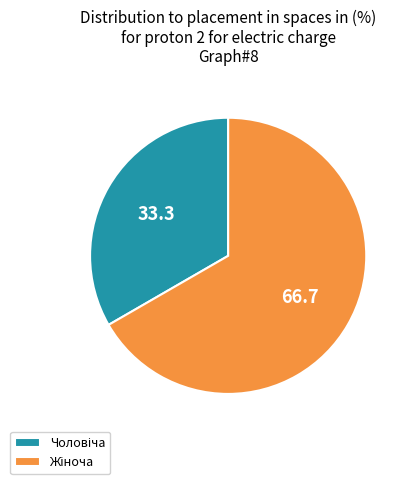

Is there a majority slice in this chart?

Yes